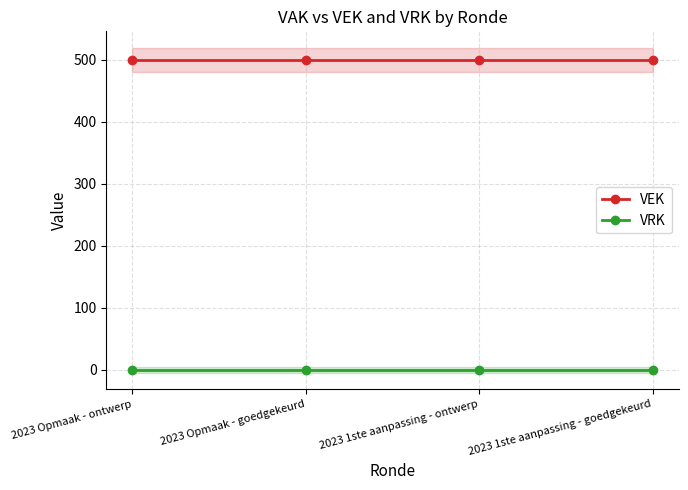

Which category has the highest value across all series?

2023 Opmaak - ontwerp